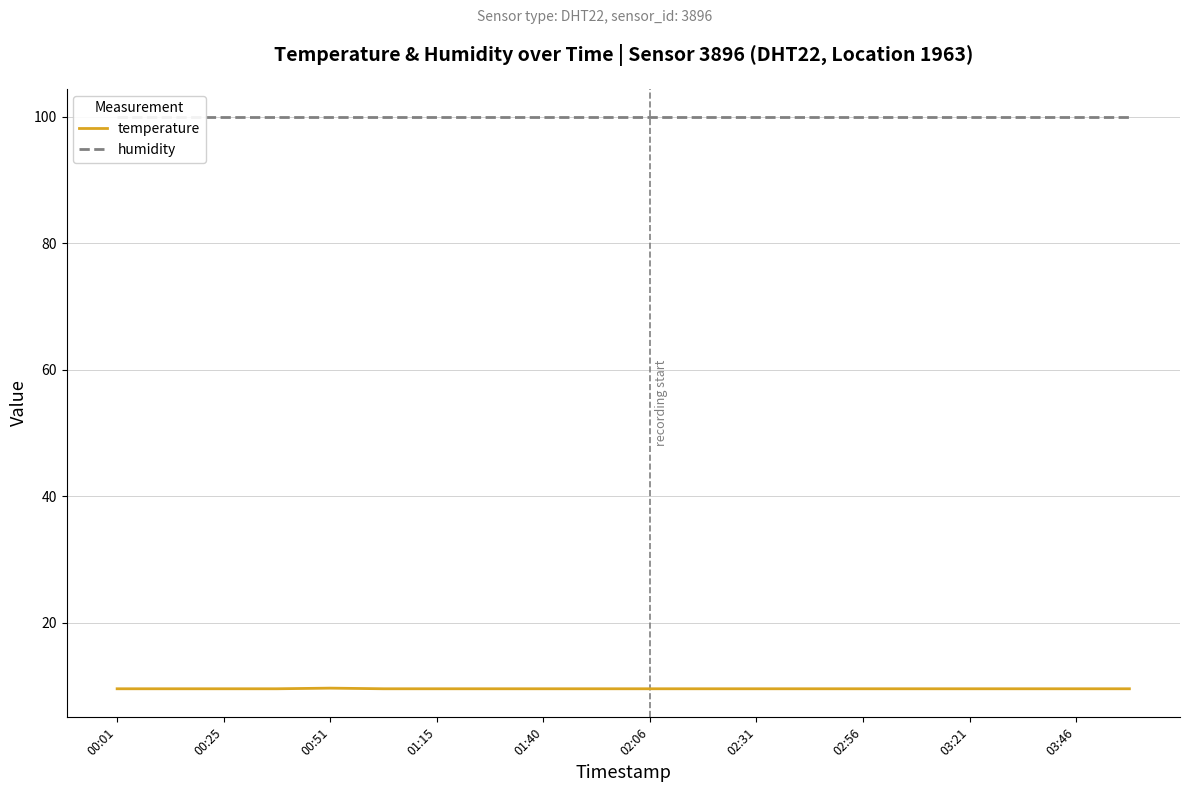

Which category has the highest value across all series?

00:01